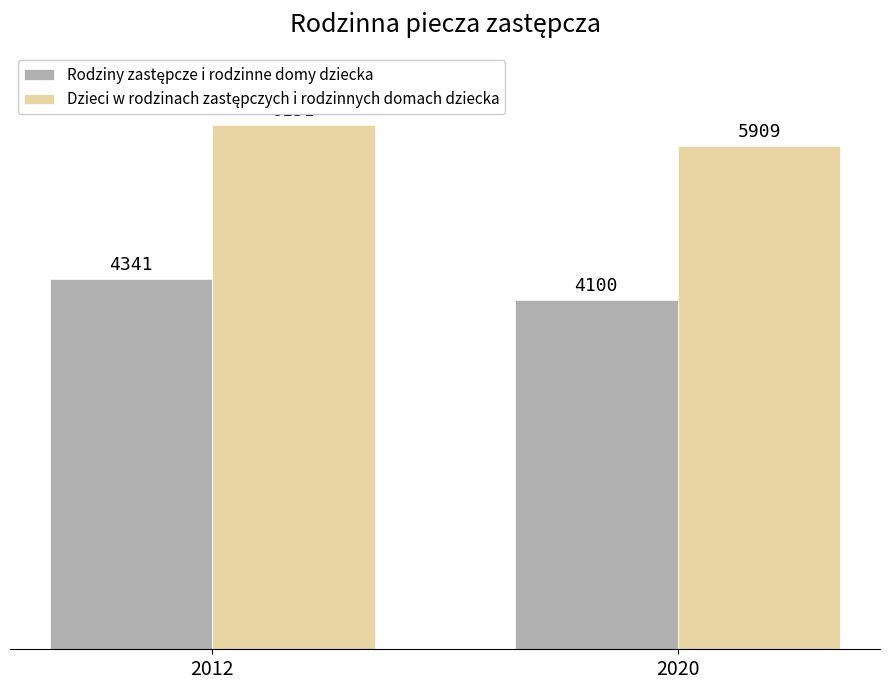

What is the minimum value shown in the chart?

4100